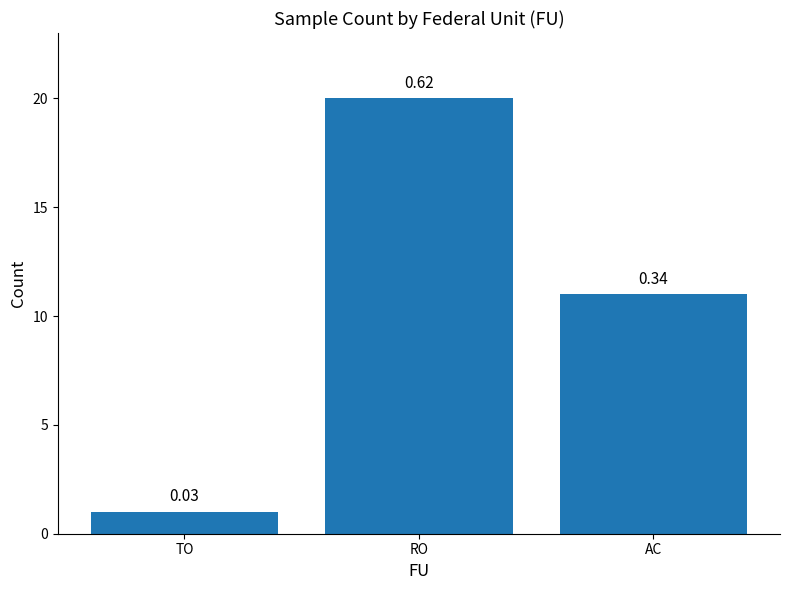

Count the values in the range 1 to 20.

3